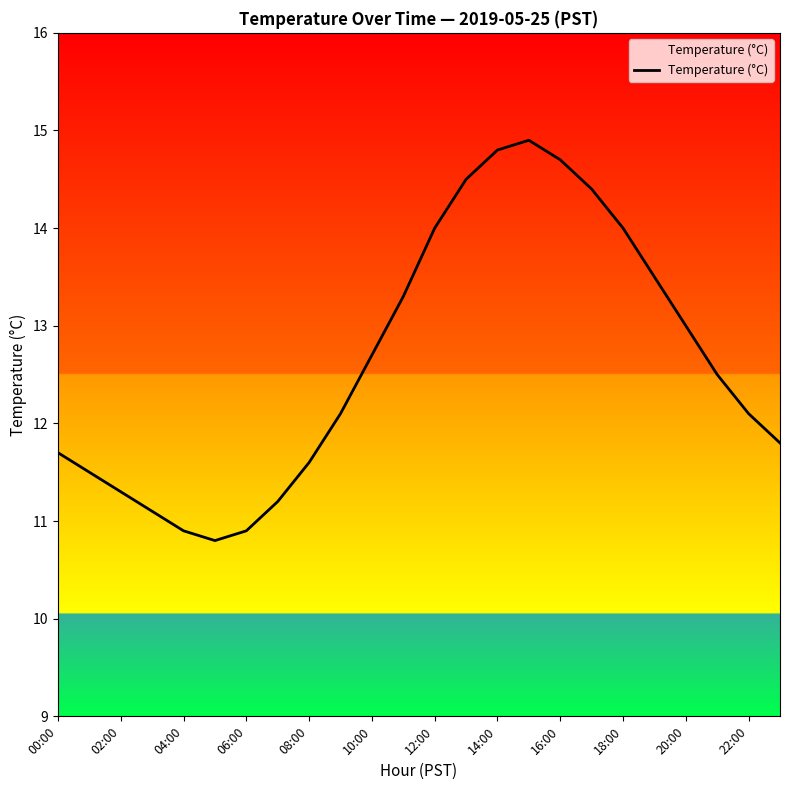

What is the smallest value displayed?

10.8